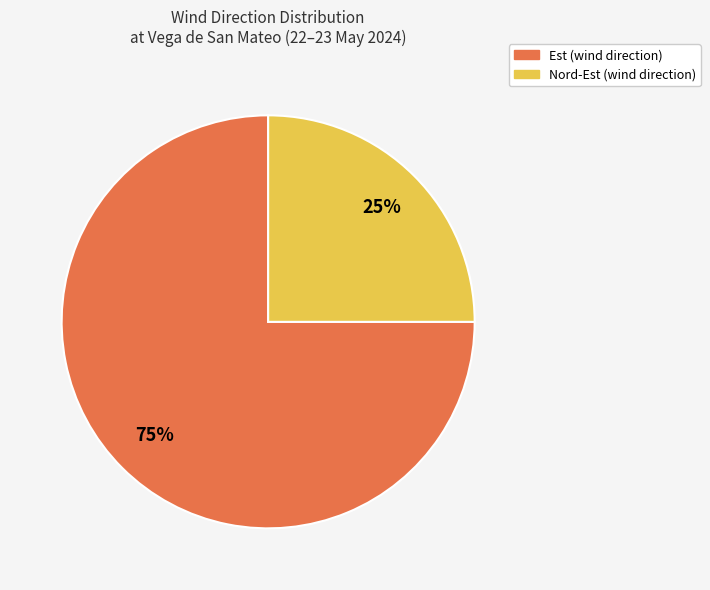

Approximately how many times larger is the value at Est compared to Nord-Est?

3.0